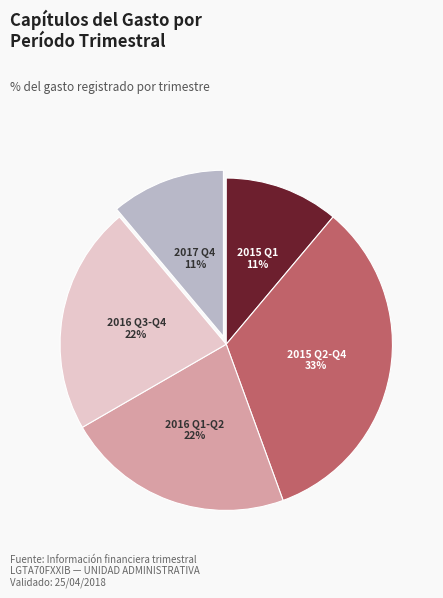

Is there a majority slice in this chart?

No